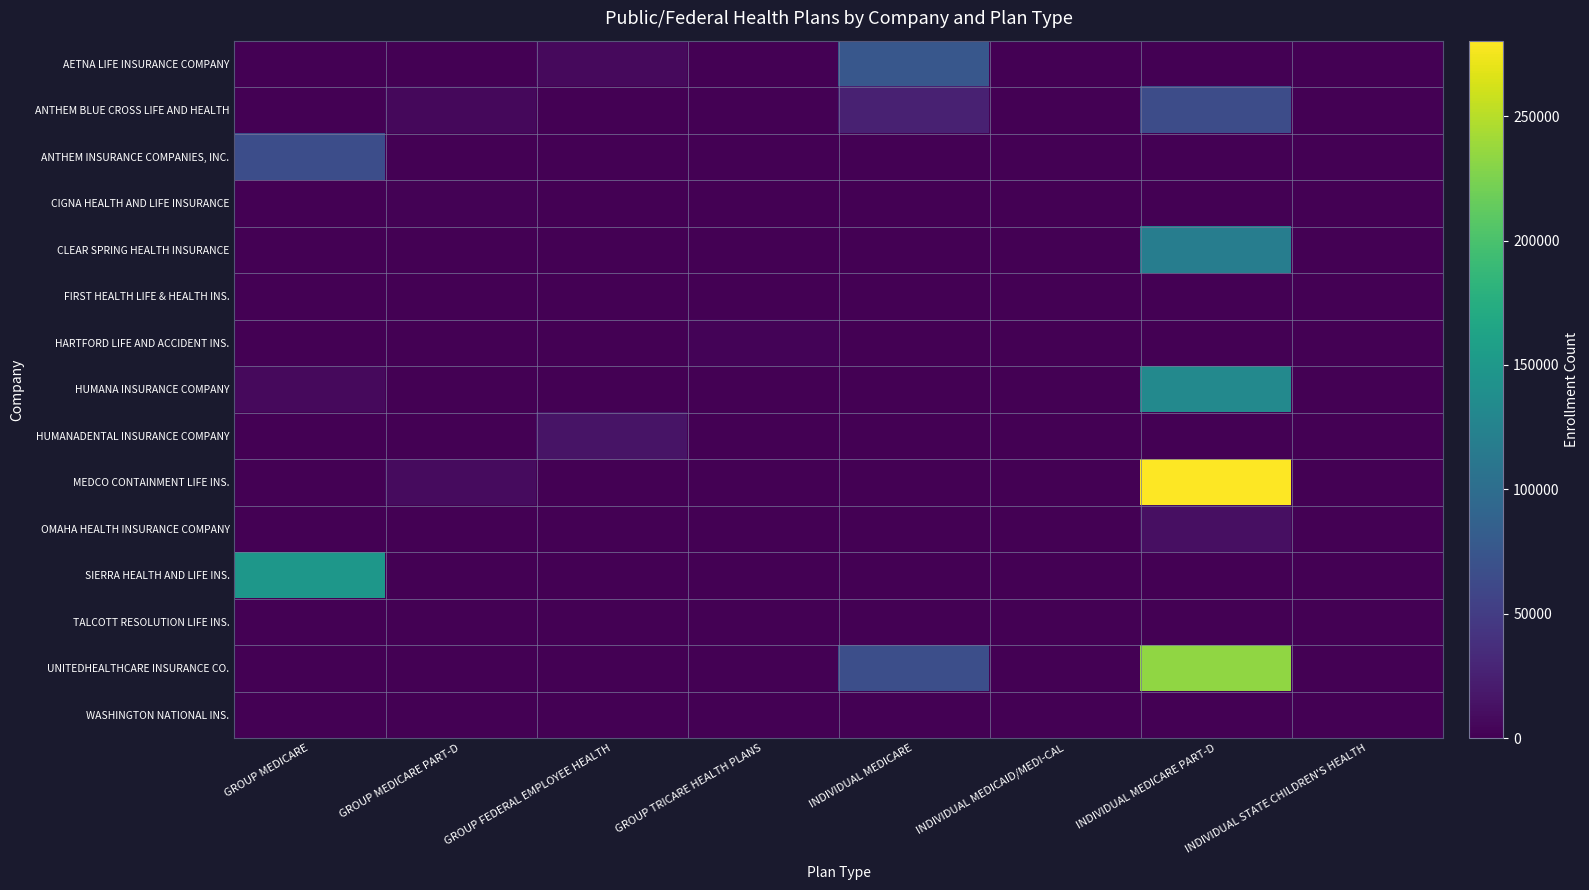

How many series are shown in this chart?

15